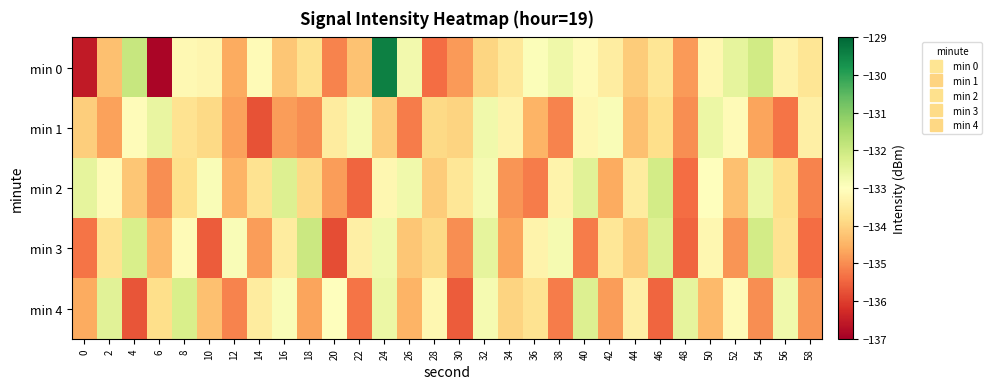

Which series has the largest total across all categories?

min 0